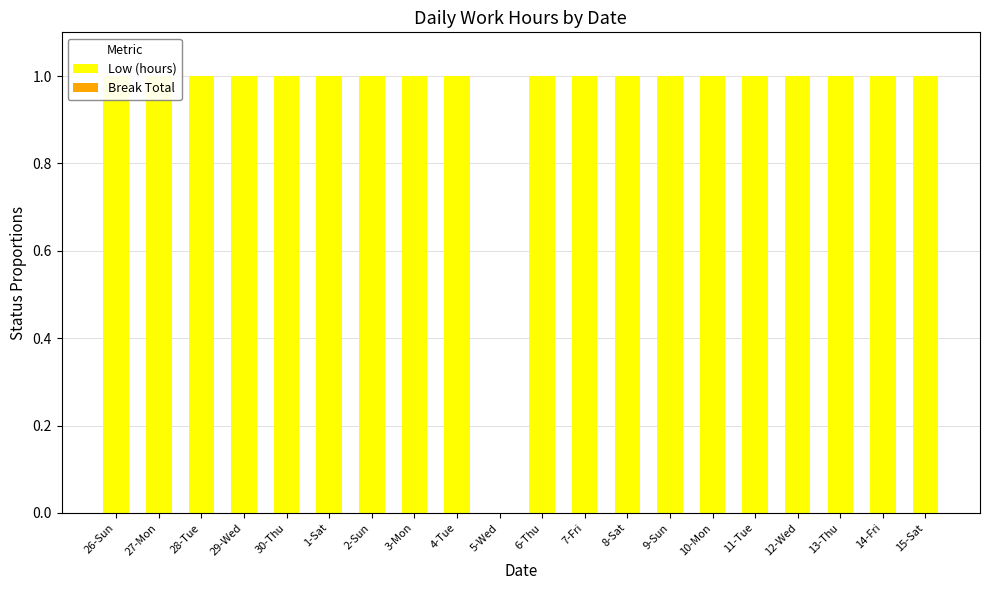

Reading left to right, what are all the values shown in this chart?

Low (hours): 1	1	1	1	1	1	1	1	1	0	1	1	1	1	1	1	1	1	1	1
Break Total: 0	0	0	0	0	0	0	0	0	0	0	0	0	0	0	0	0	0	0	0